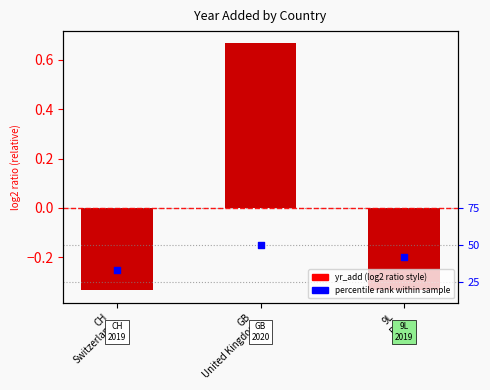

At which category is the sum across all series the highest?

GB
United Kingdom